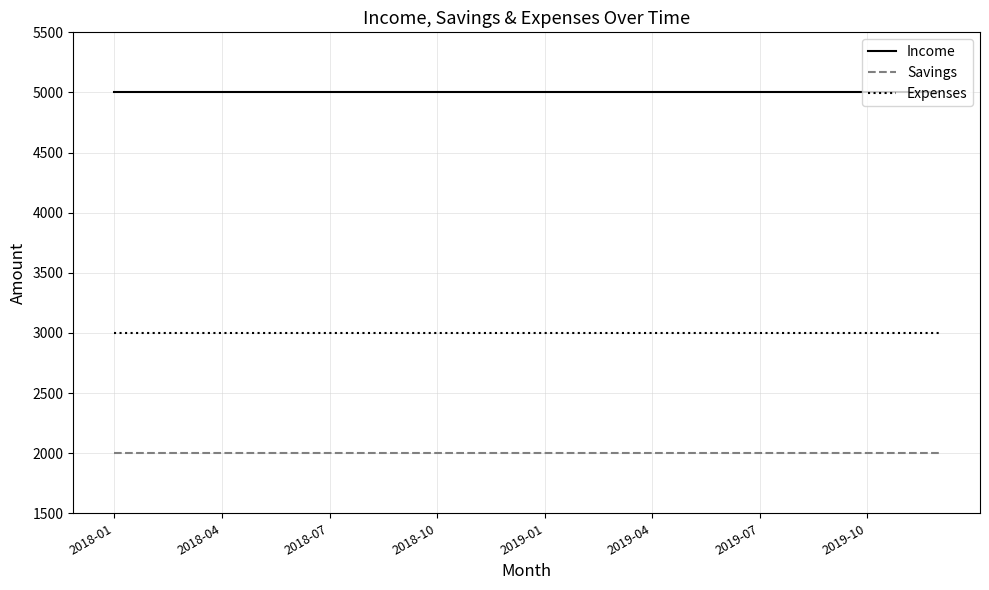

Reading left to right, transcribe all the data shown in this chart.

Income: 5000	5000	5000	5000	5000	5000	5000	5000	5000	5000	5000	5000	5000	5000	5000	5000	5000	5000	5000	5000	5000	5000	5000	5000
Savings: 2000	2000	2000	2000	2000	2000	2000	2000	2000	2000	2000	2000	2000	2000	2000	2000	2000	2000	2000	2000	2000	2000	2000	2000
Expenses: 3000	3000	3000	3000	3000	3000	3000	3000	3000	3000	3000	3000	3000	3000	3000	3000	3000	3000	3000	3000	3000	3000	3000	3000